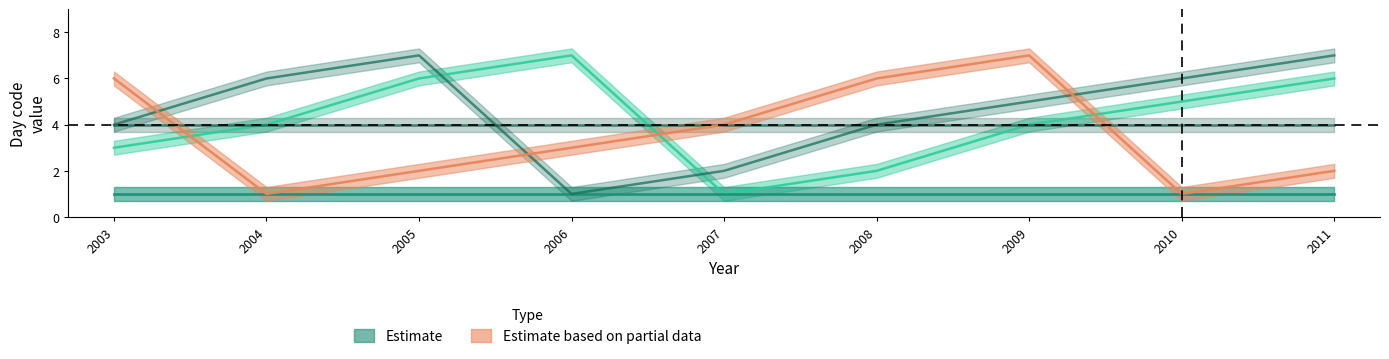

What is the difference between the maximum and second lowest values in the 1. Mai series?

5